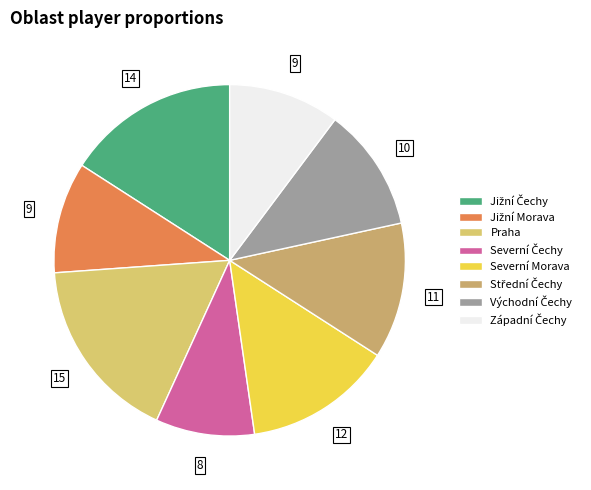

What is the total percentage of Severní Morava and Východní Čechy?

25.0%